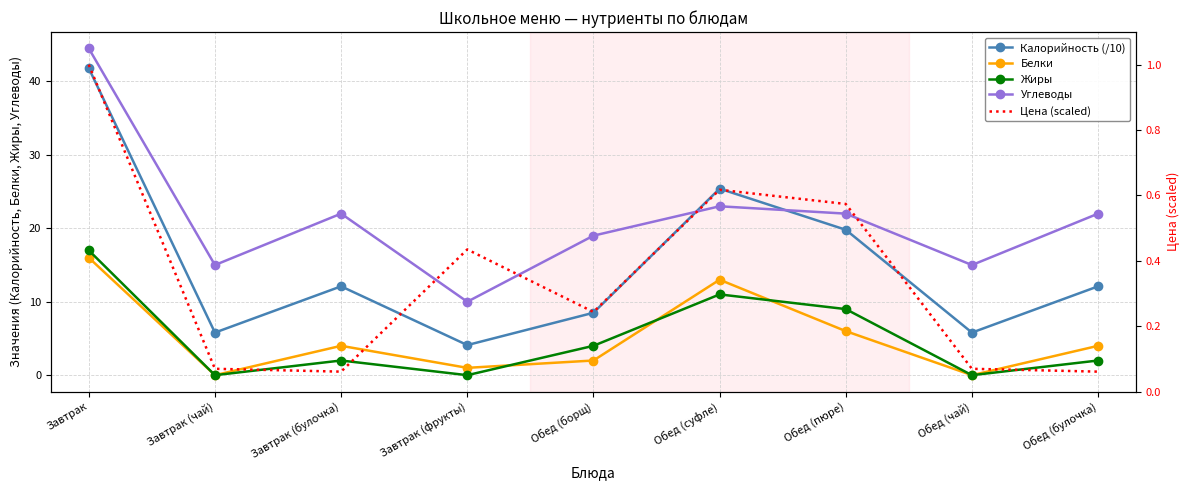

True or false: Цена (scaled) and Калорийность (/10) cross at least once.

False